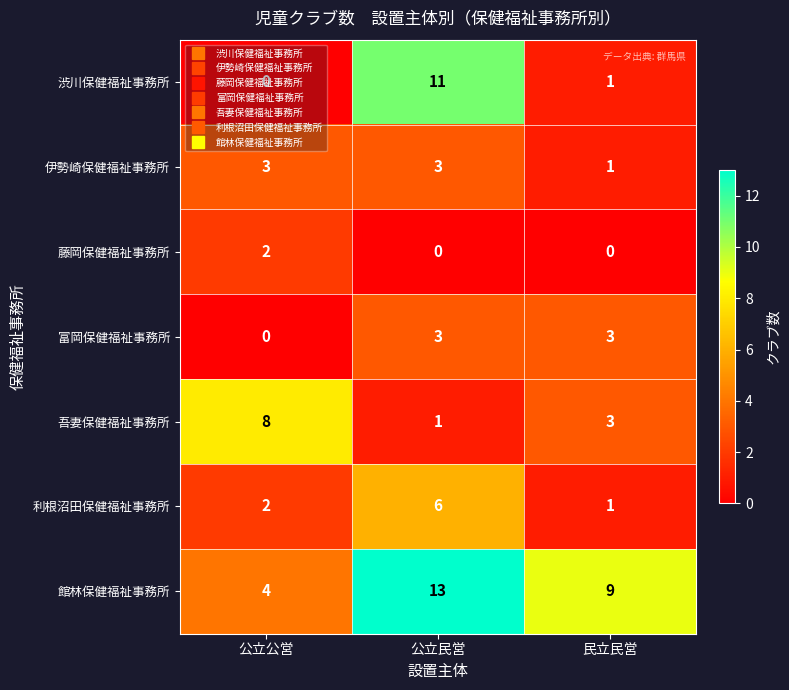

What is the total value across all series at 公立公営?

19